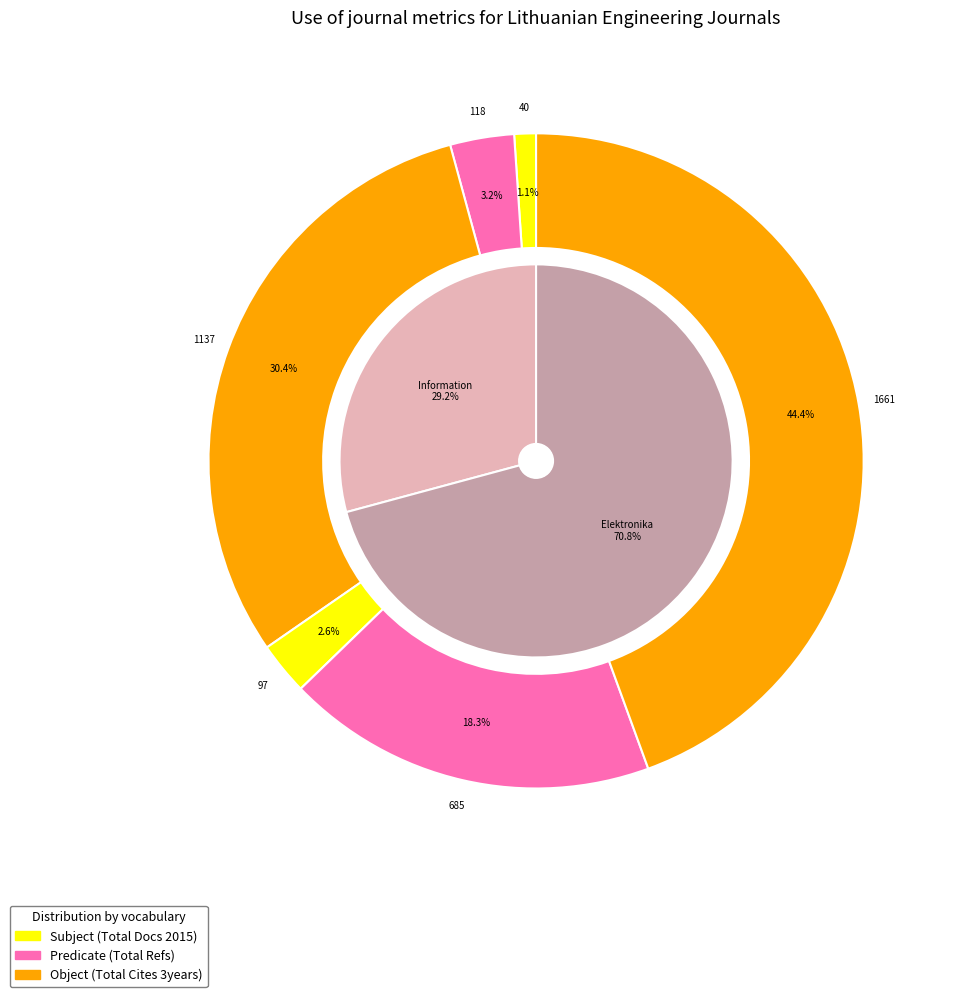

The Elektronika ir Elektrotechnika slice represents 71% of the pie. True or false?

True